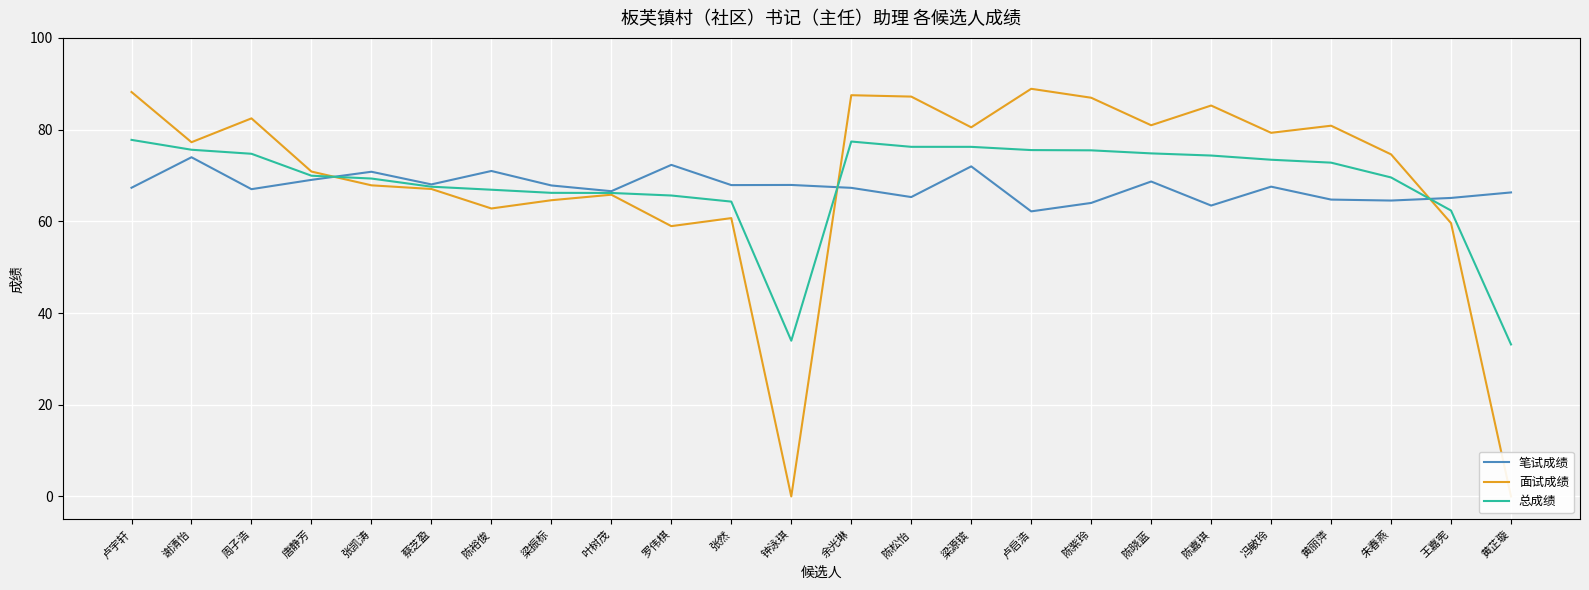

After their last crossing, which series has the higher values: 面试成绩 or 总成绩?

总成绩